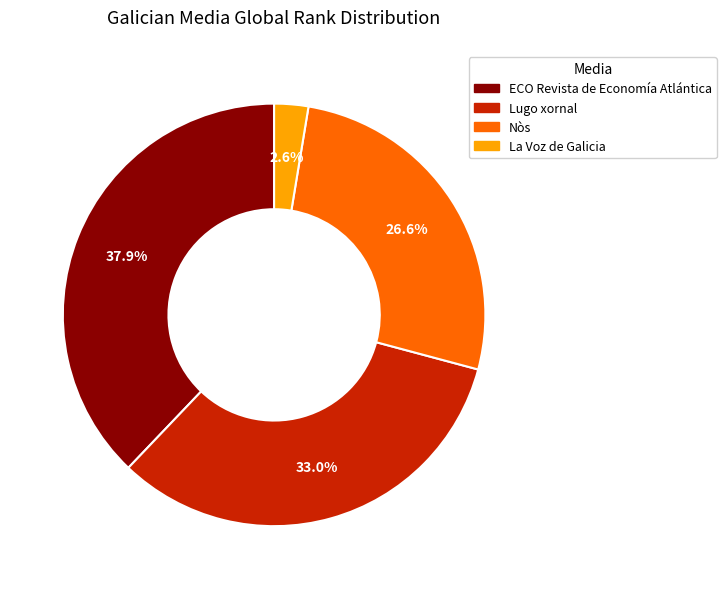

To the nearest percent, what portion does Nòs represent?

27%